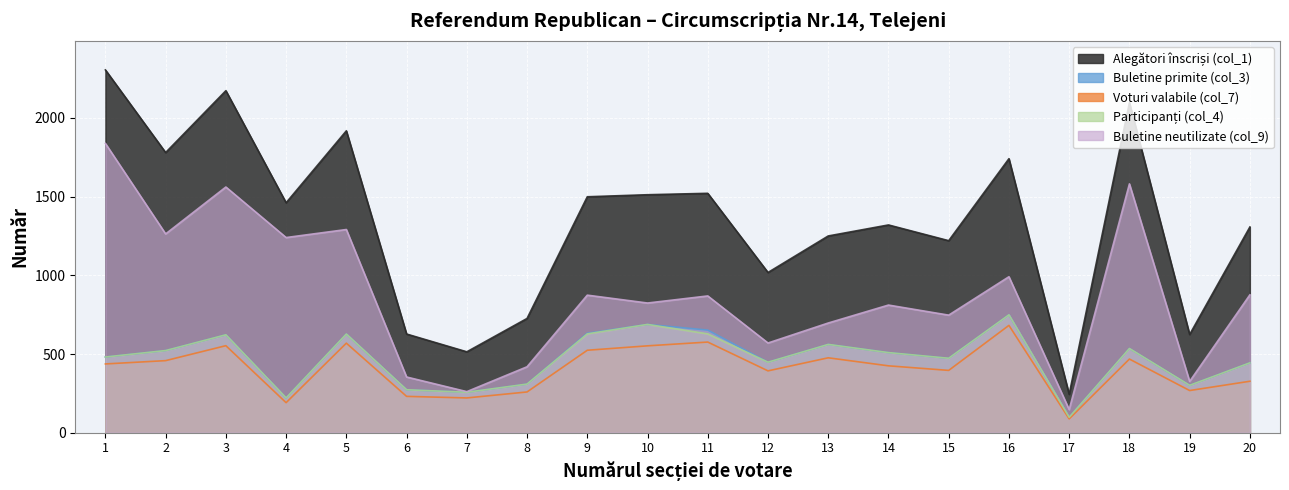

Does the chart display data point markers on the line(s)?

No